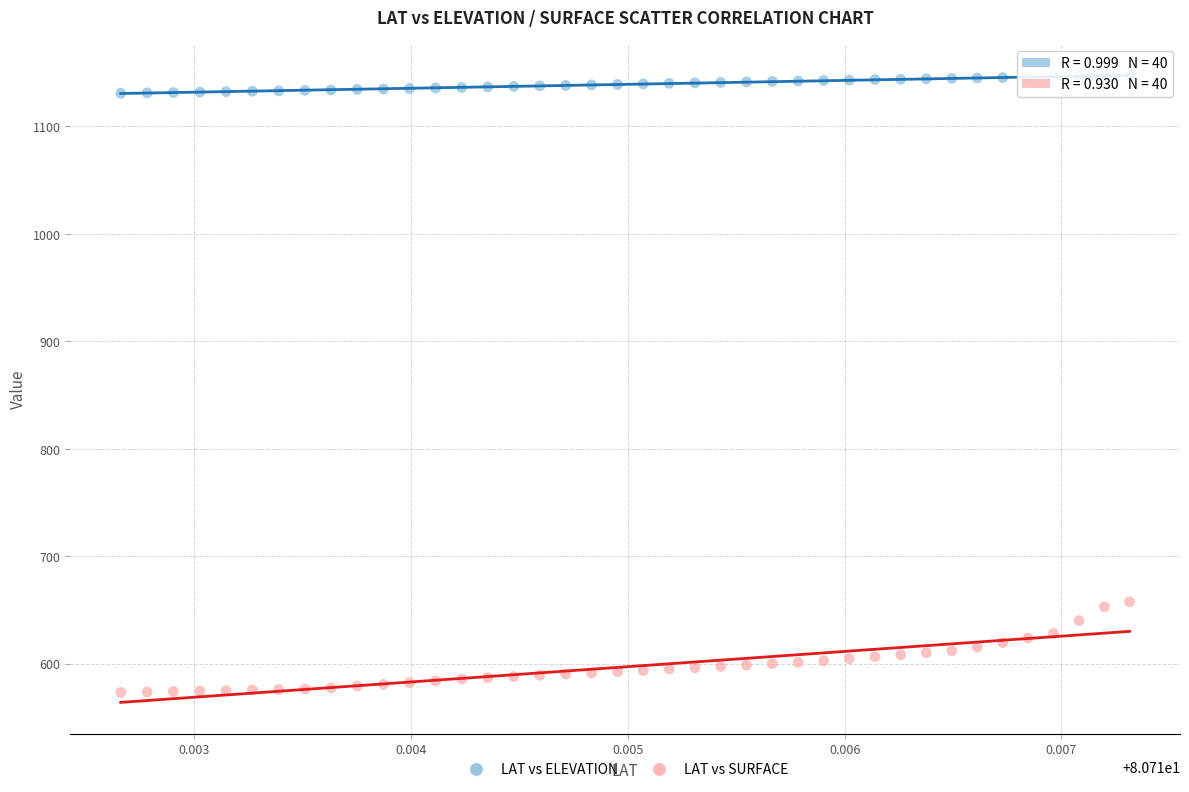

Which series has the widest spread of Y values?

LAT vs SURFACE